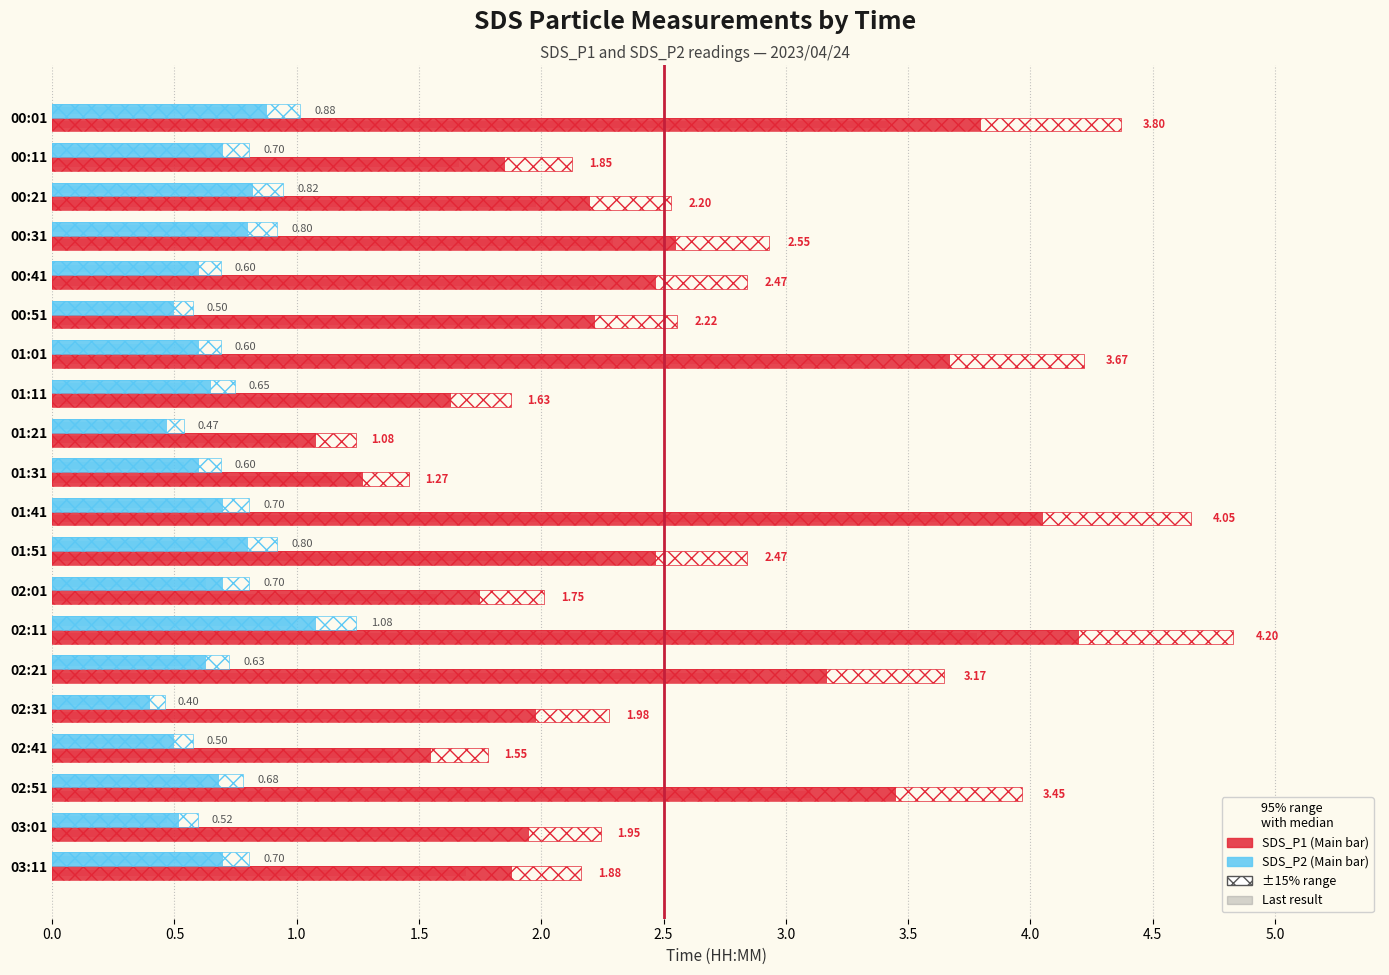

How many bars are there in each group?

2